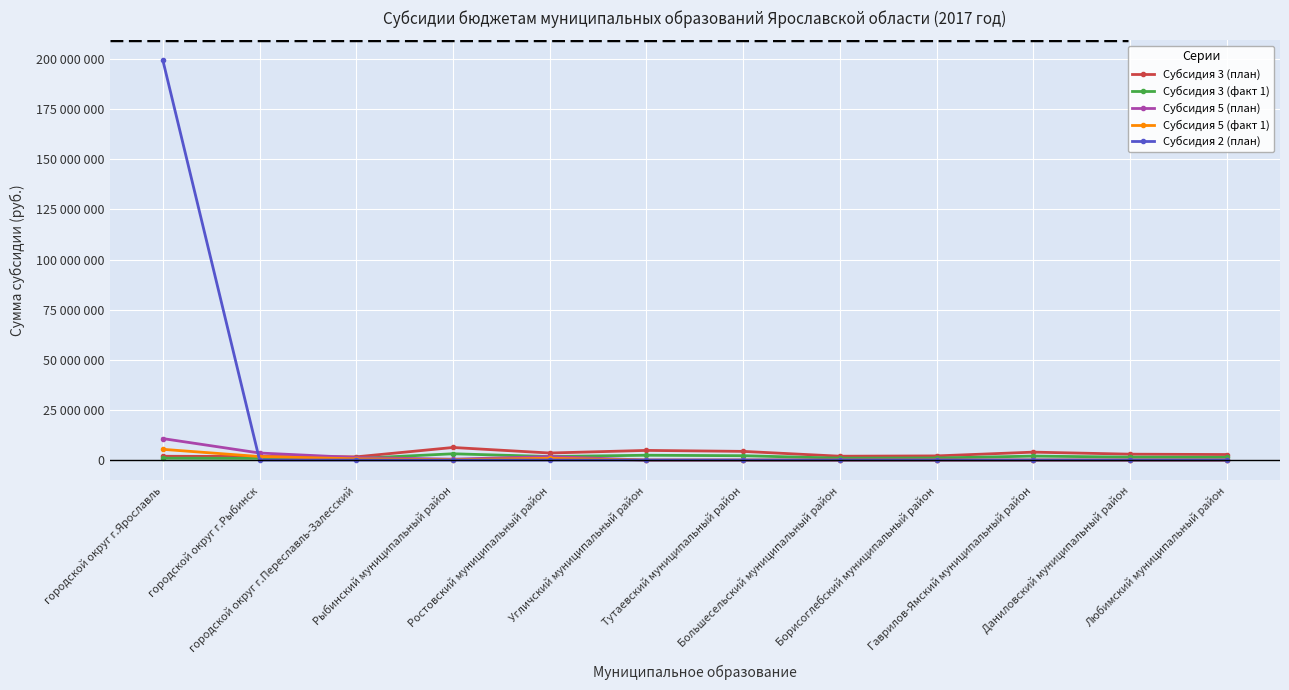

True or false: Субсидия 5 (план) has a value of 6615306 at Тутаевский муниципальный район.

False